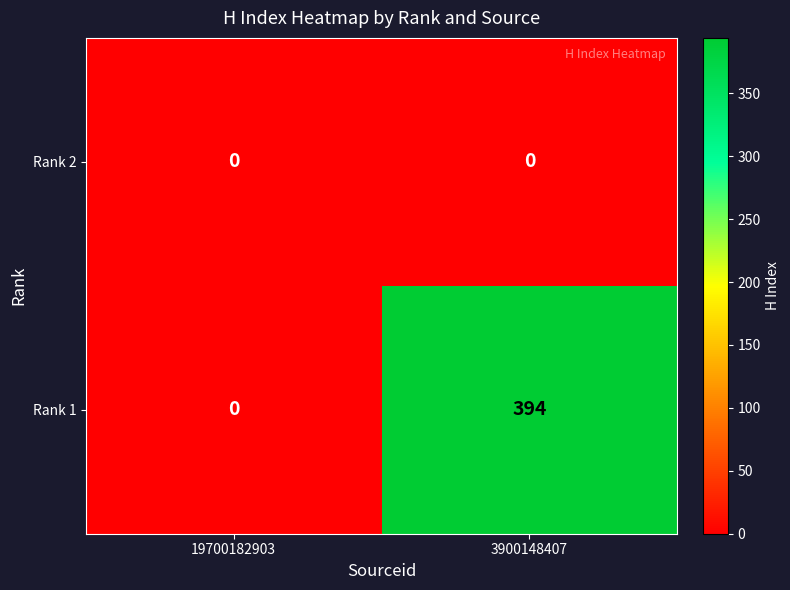

Which series has the widest spread of values?

Rank 1